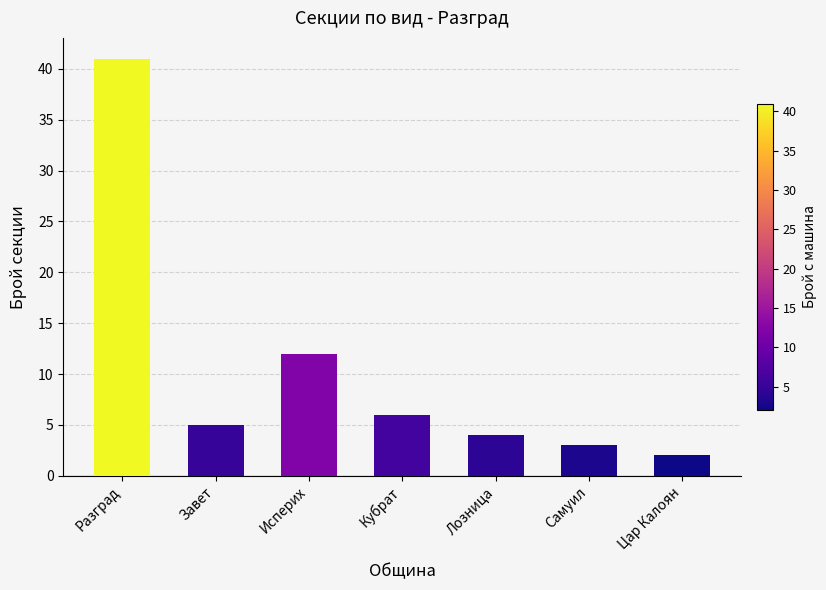

What is the difference between the values at Кубрат and Исперих?

6